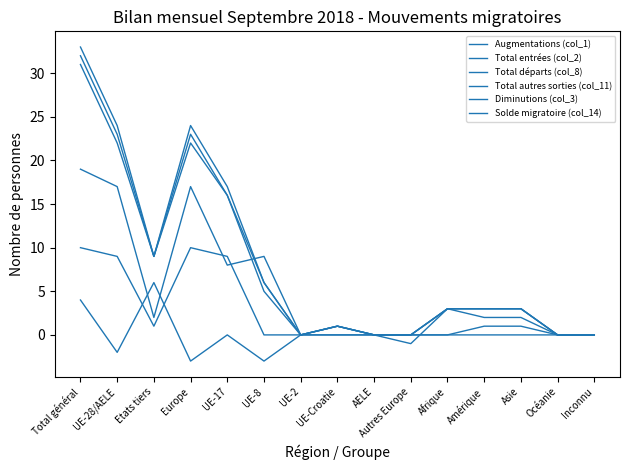

How many lines are shown in the chart?

6